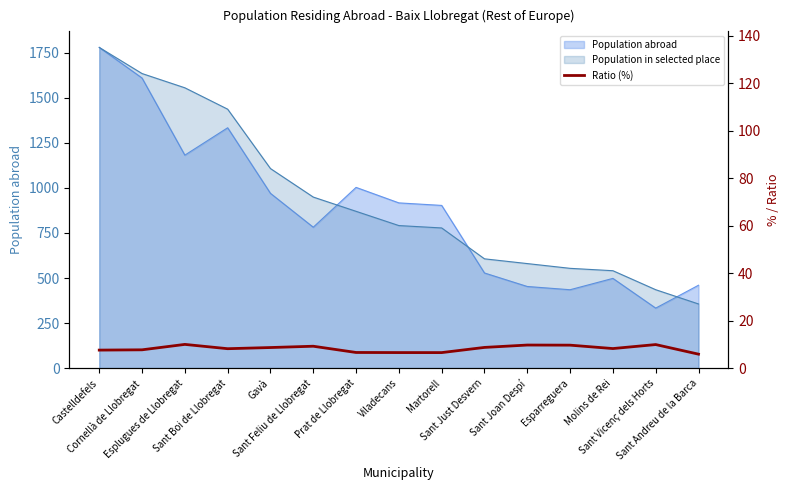

Is it true that the value at Martorell is 6.5?

True